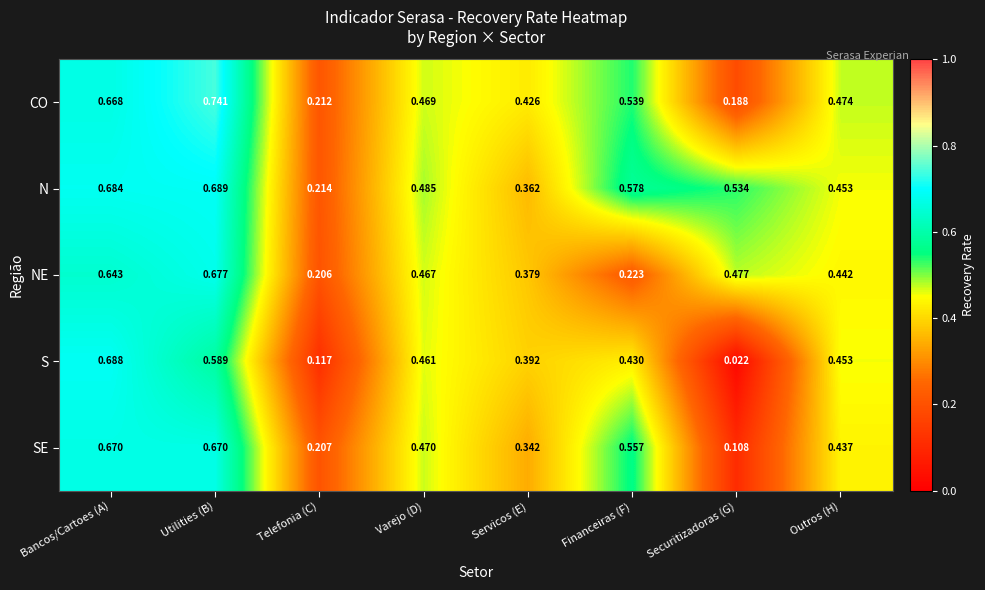

Which series has the widest spread of values?

S